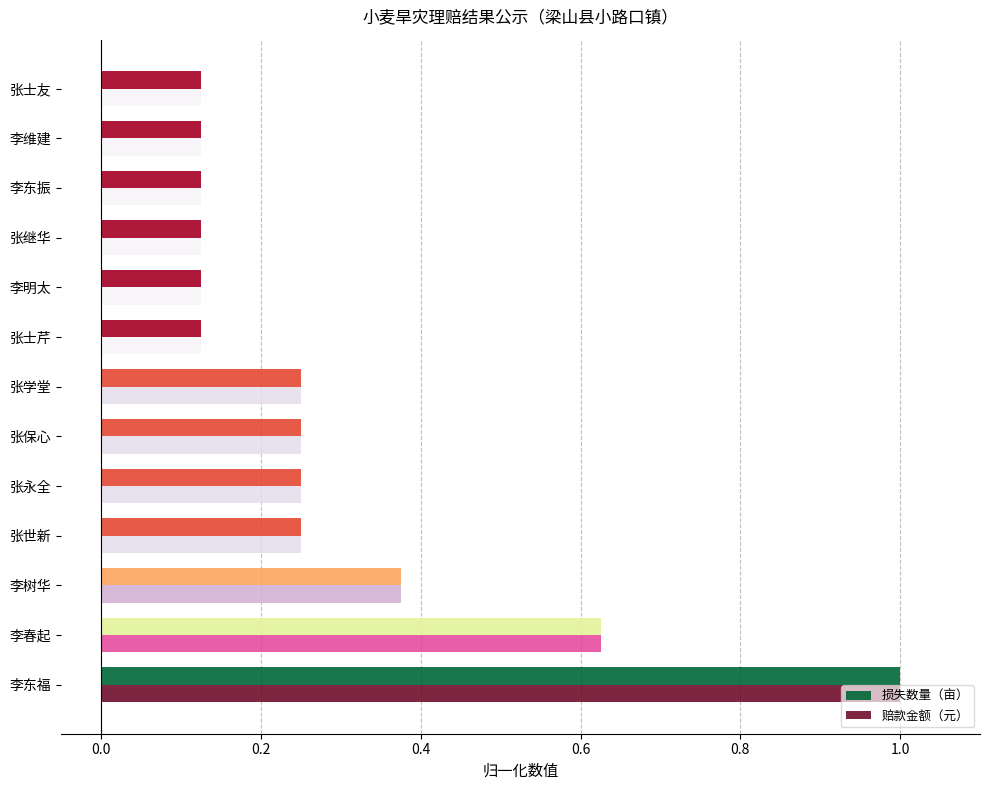

Is the value of 赔款金额（元） at 李树华 greater than the value of 损失数量（亩） at 张世新?

Yes